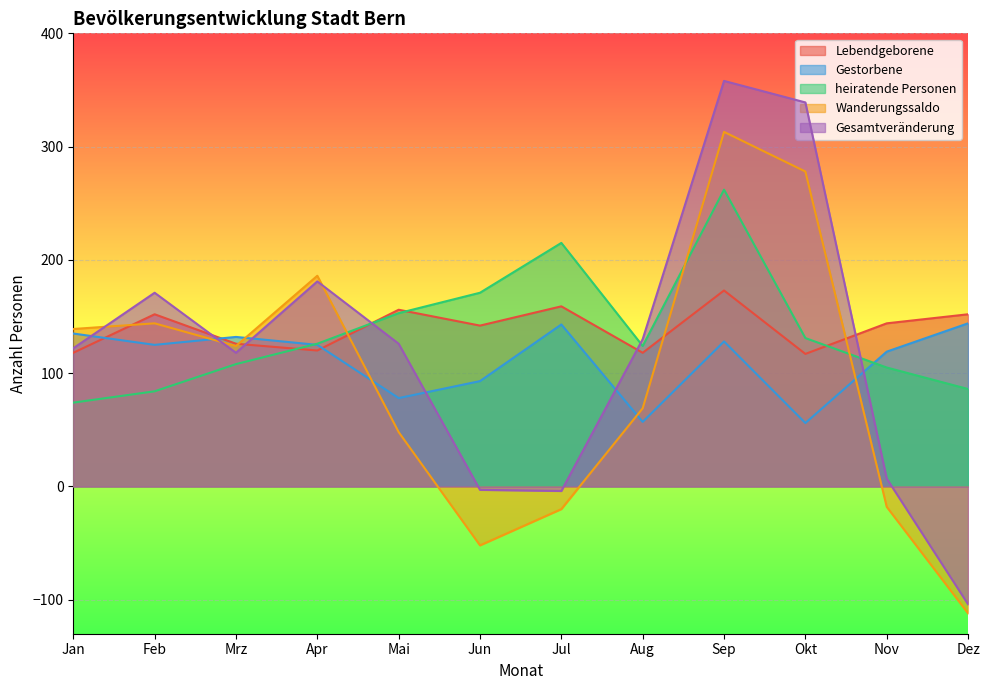

How many data points in Gestorbene are less than 125?

5